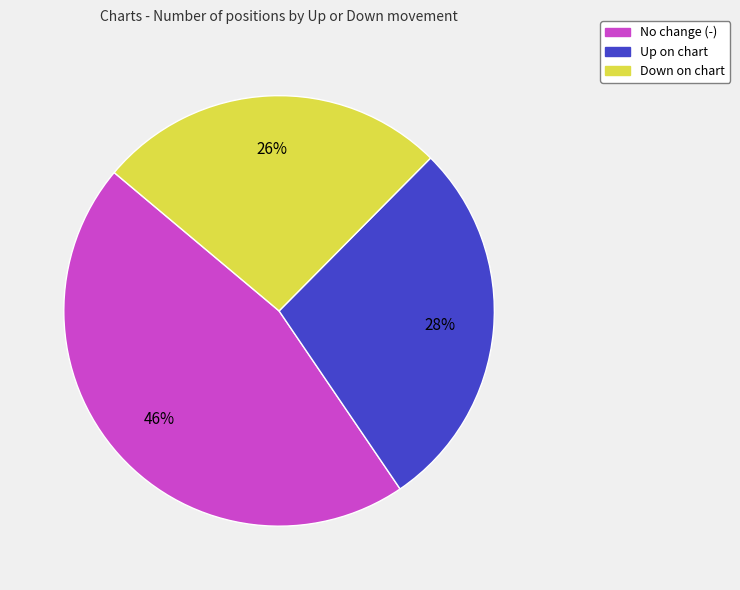

To the nearest percent, what is the average slice percentage?

33%